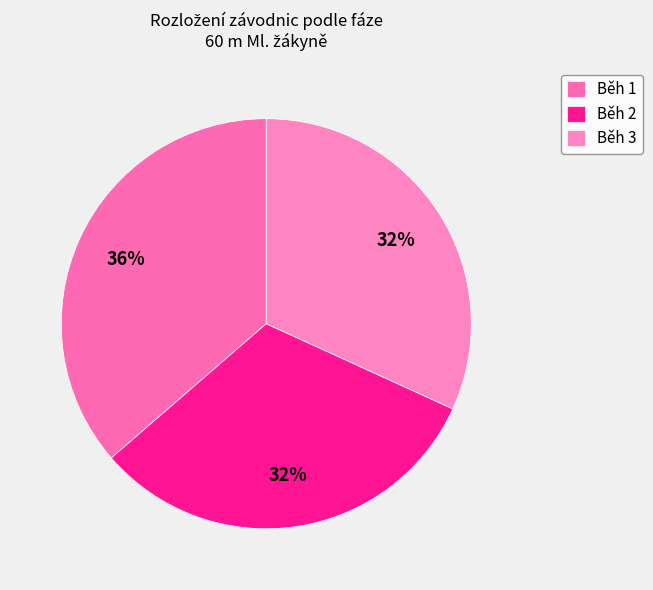

Is it true that Běh 3 is 32% of the pie?

True